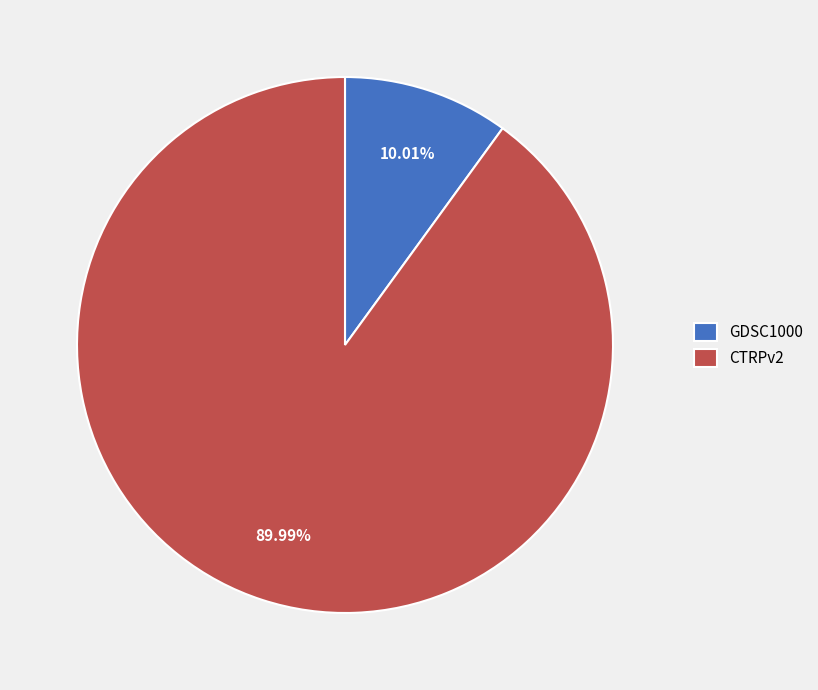

How many slices are in this pie chart?

2